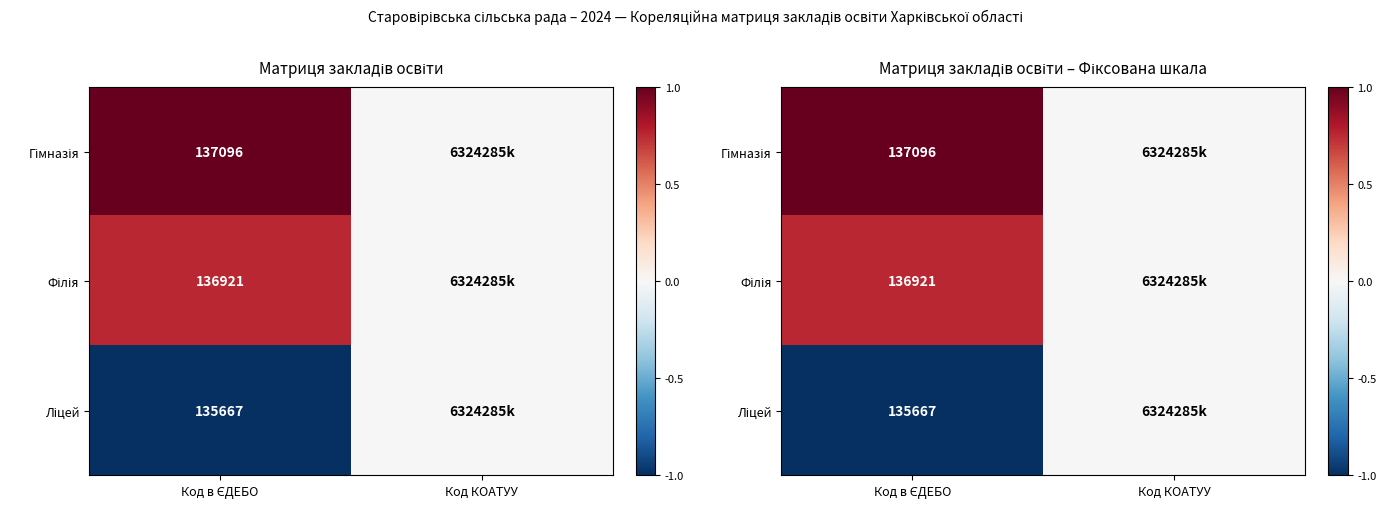

What is the minimum value shown in the chart?

-1.0